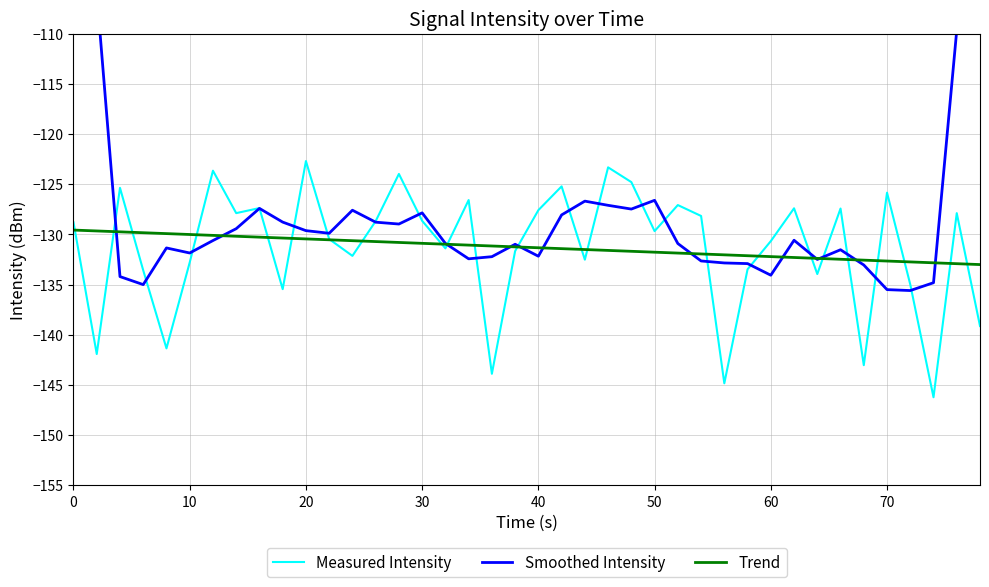

Is it true that Trend equals -87.4 at 50?

False